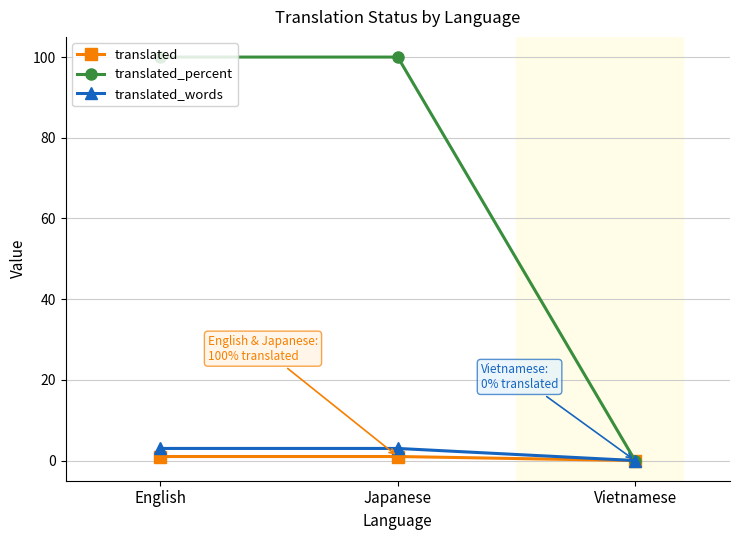

Reading right to left, what are all the values shown in this chart?

translated: 0	1	1
translated_percent: 0	100	100
translated_words: 0	3	3